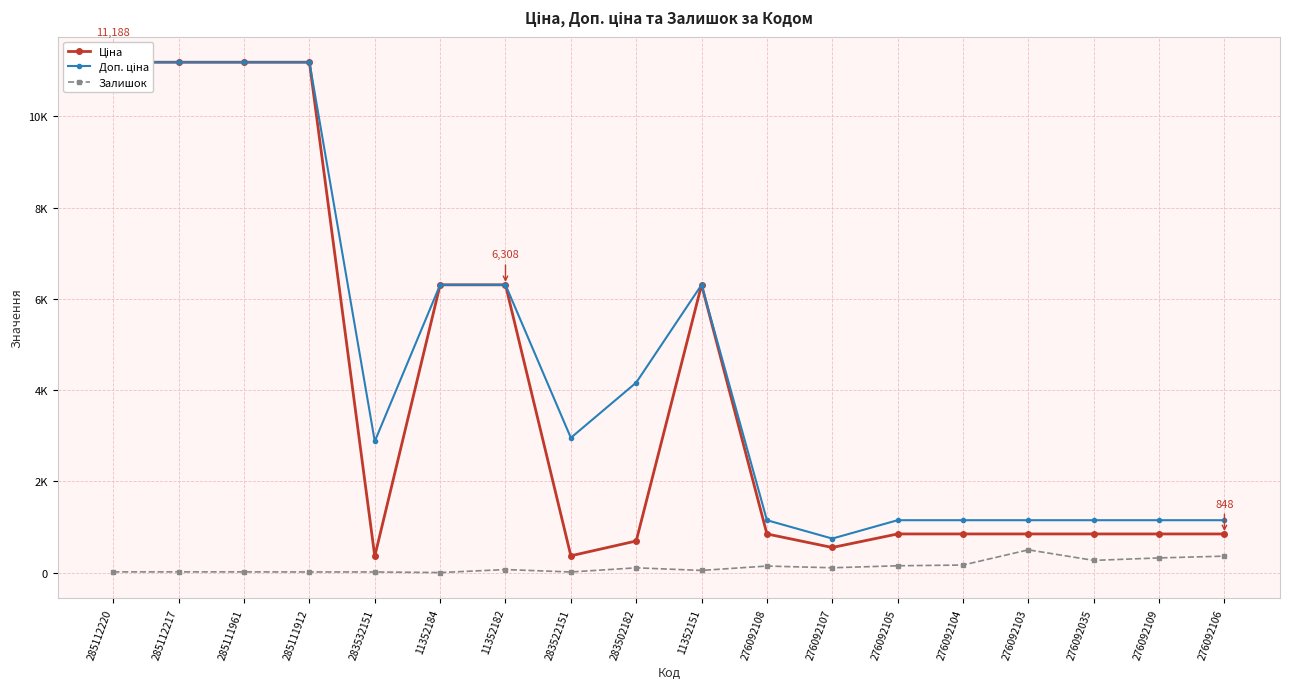

The value of Ціна at 11352151 is 6308.8. True or false?

True